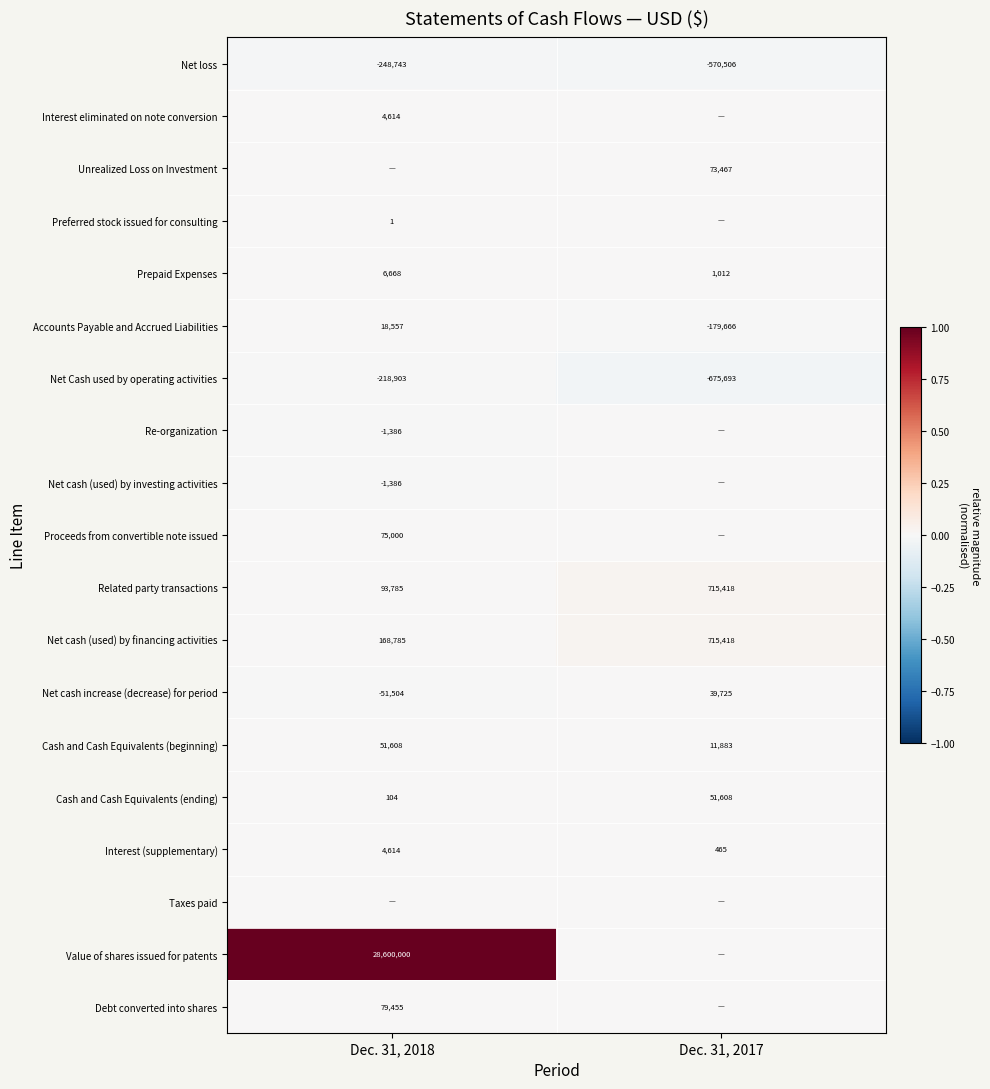

List the labels in order of Cash and Cash Equivalents (ending) value, largest first.

Dec. 31, 2017, Dec. 31, 2018